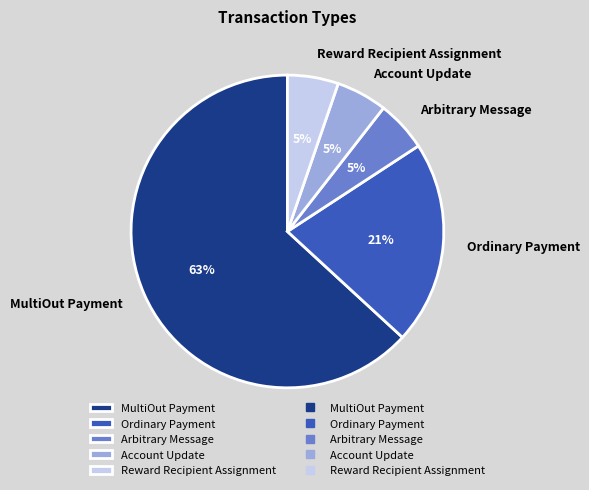

Which category has the biggest portion of the pie?

MultiOut Payment